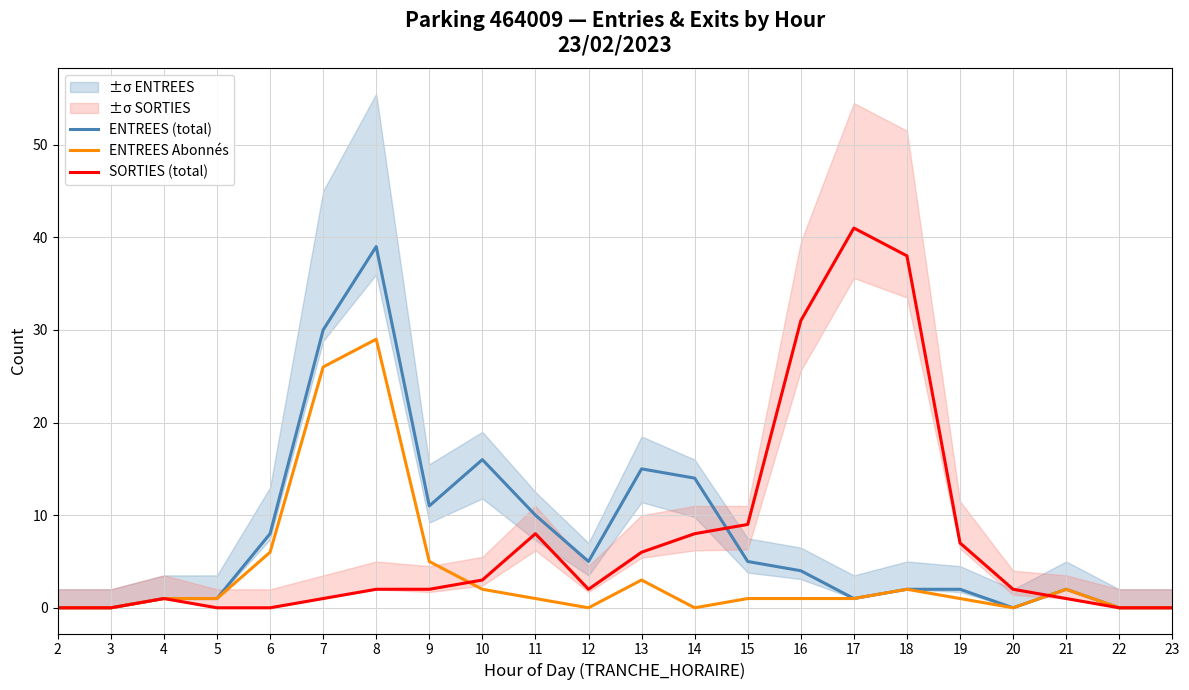

Between 14 and 15, which series saw the biggest shift?

ENTREES (total)